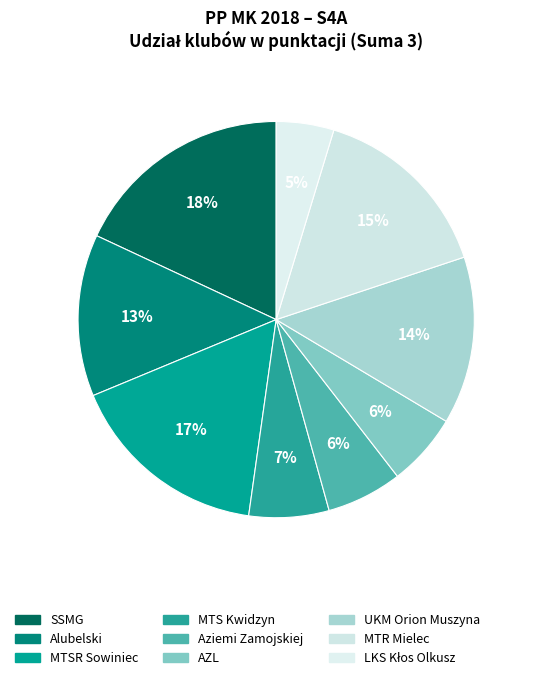

Which slice is the smallest?

LKS Kłos Olkusz